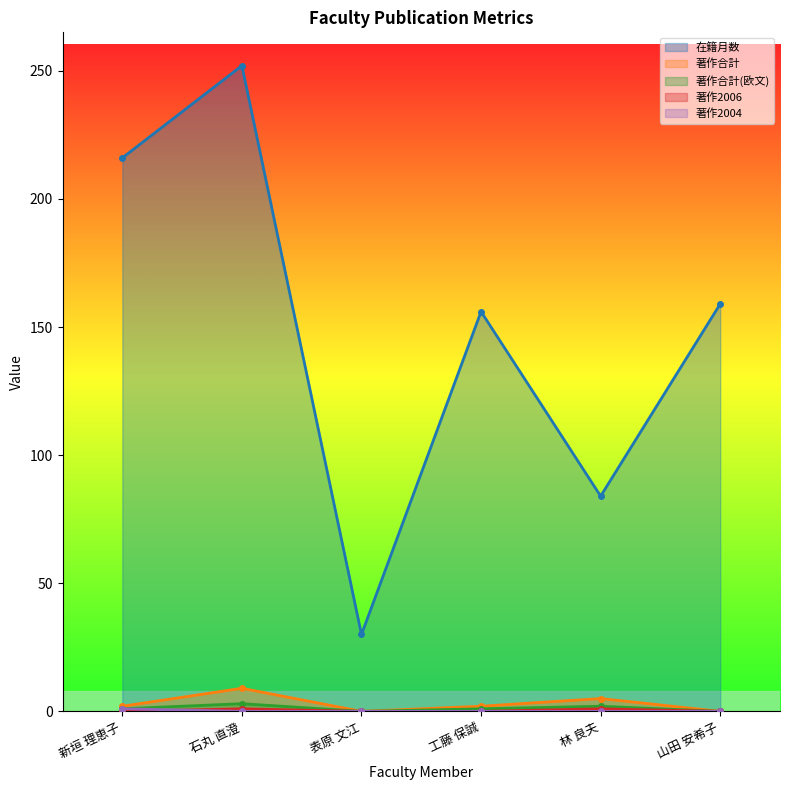

What are all the series names shown in the legend?

在籍月数, 著作合計, 著作合計(欧文), 著作2006, 著作2004